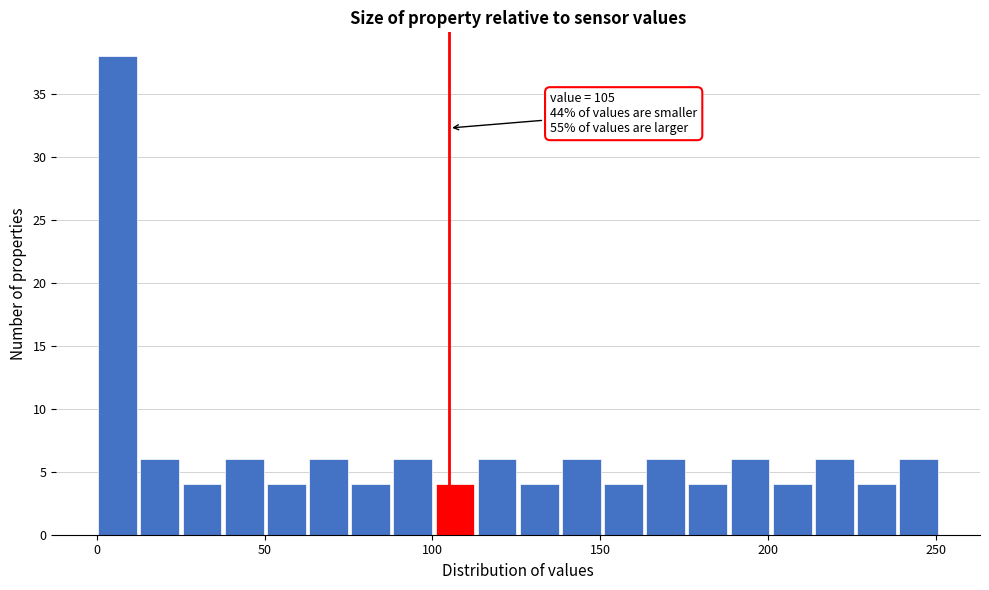

Around what value on the x-axis is the tallest bar? Give the approximate position of its centre, as read against the axis.

5